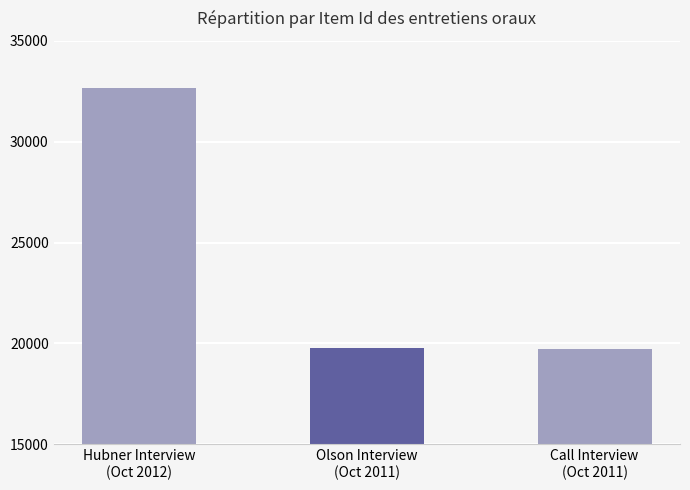

What is the greatest value displayed?

32636